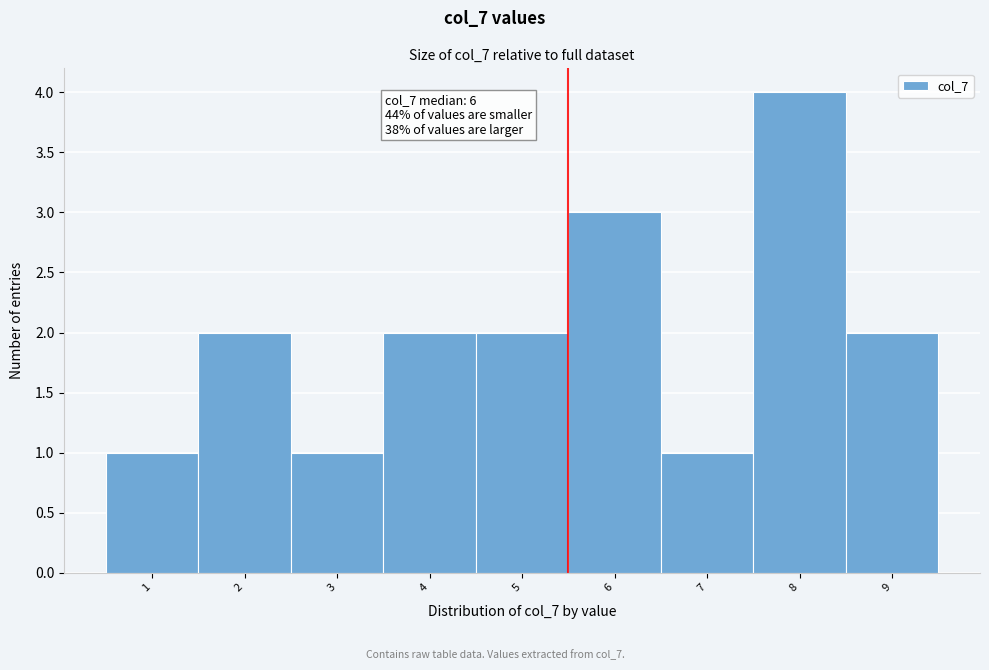

Reading left to right, what are all the values shown in this chart?

1	2	1	2	2	3	1	4	2